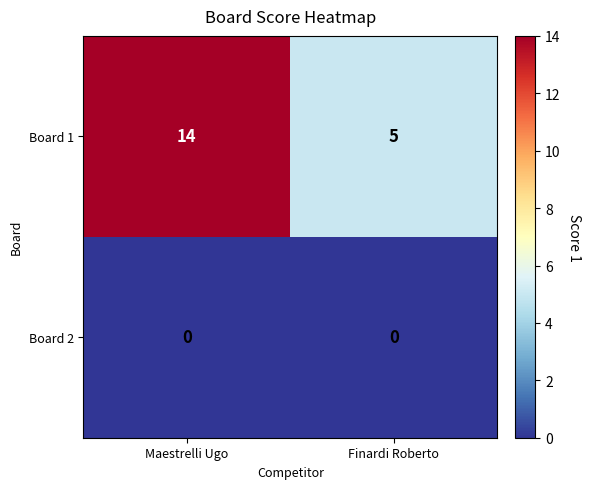

Reading left to right, list all the values displayed in this chart.

Board 1: Maestrelli Ugo=14	Finardi Roberto=5
Board 2: Maestrelli Ugo=0	Finardi Roberto=0